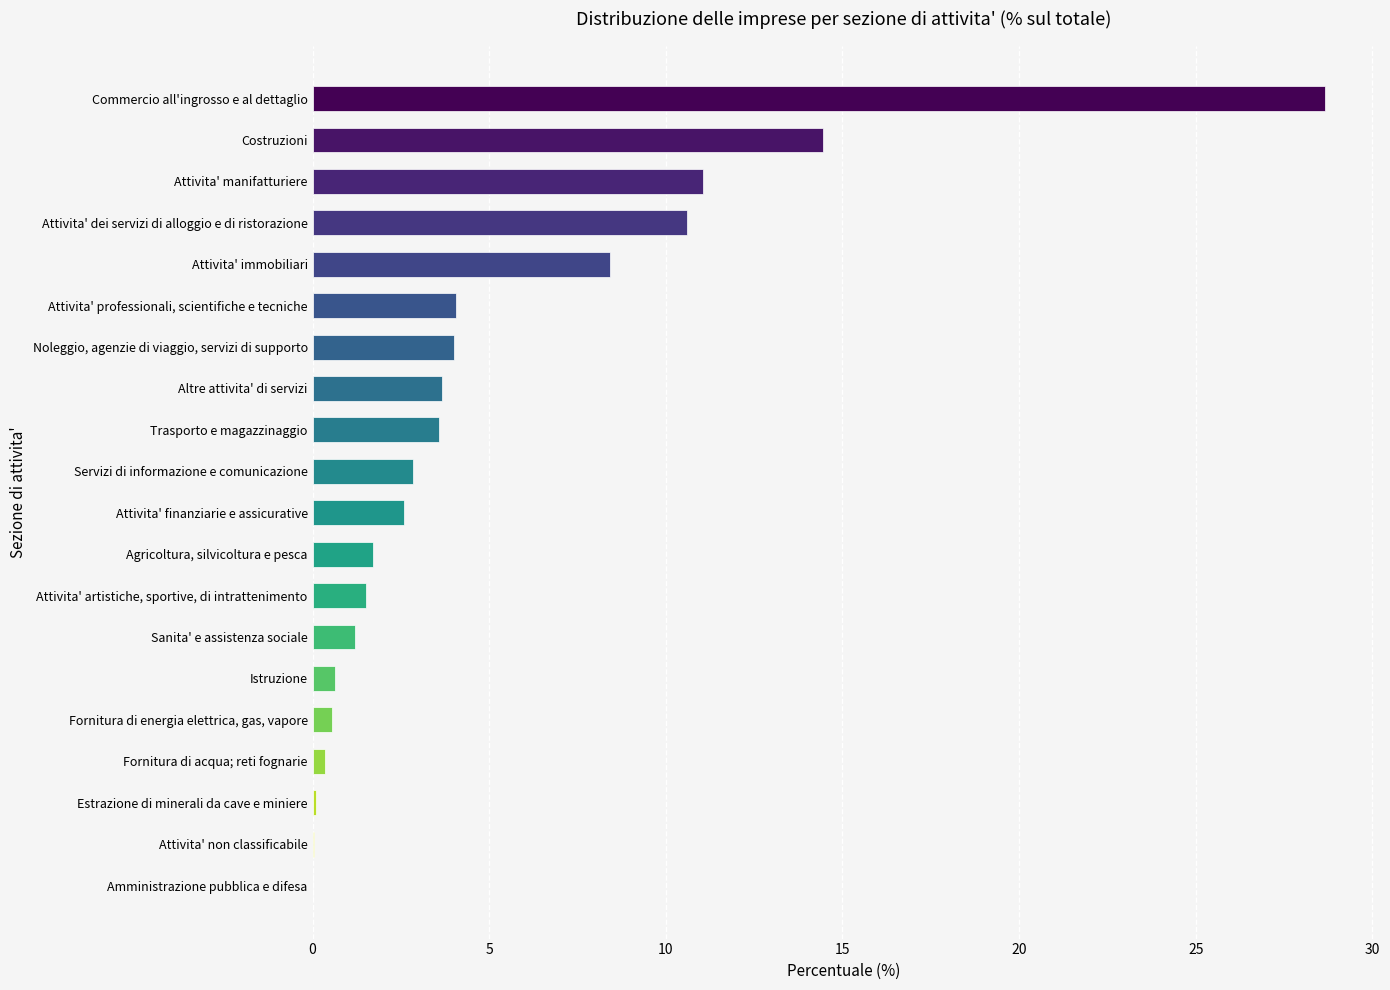

What is the sum of all values?

100.0